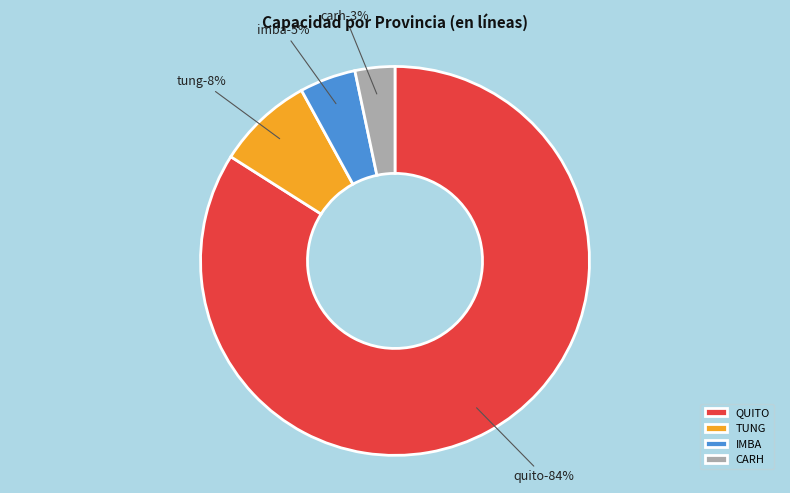

Is the sum of B and B greater than half?

No